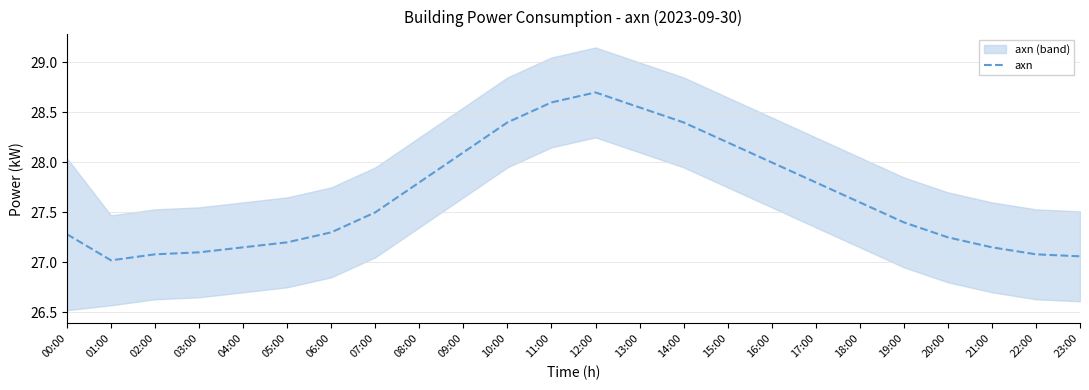

Is it true that the value at 16:00 is 28.0?

True